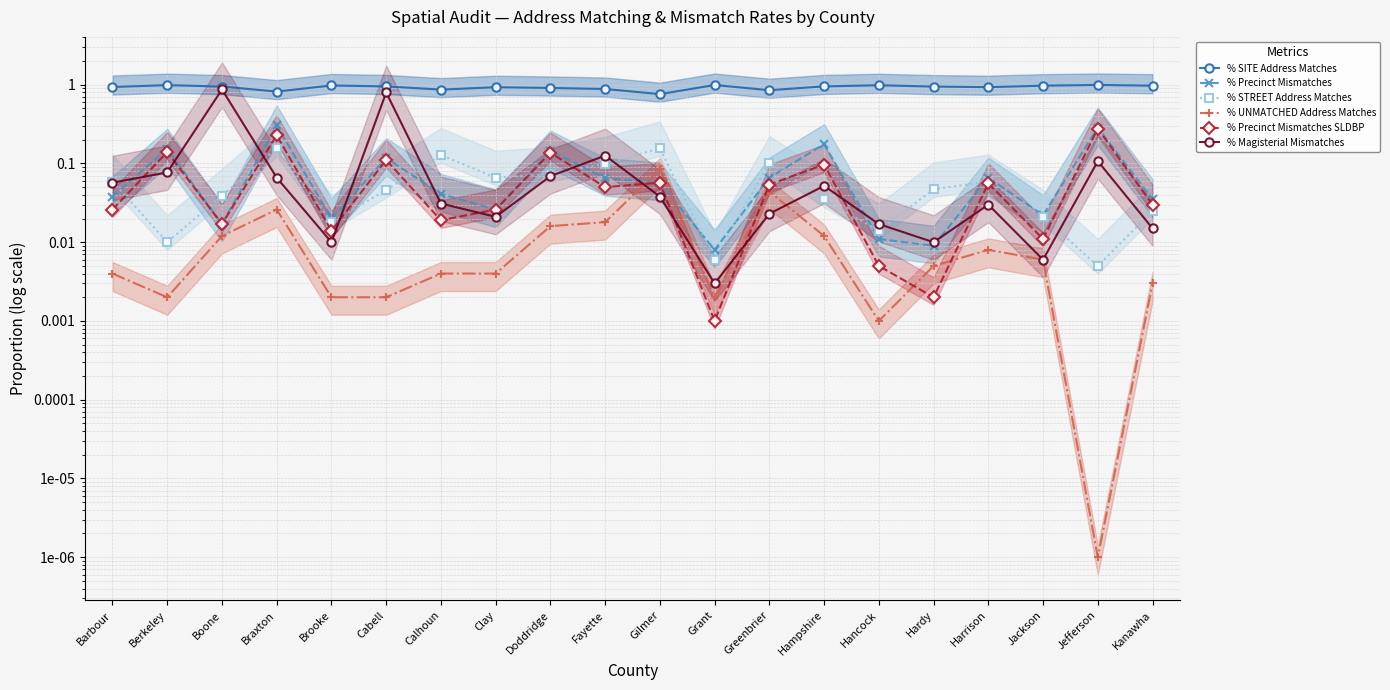

Which series ends up on top after the final intersection of % UNMATCHED Address Matches and % Magisterial Mismatches?

% Magisterial Mismatches